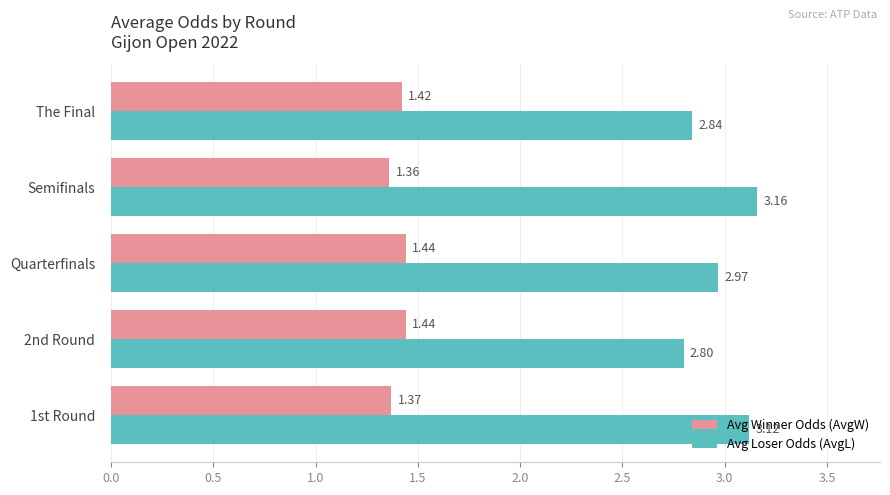

List the labels in order of Avg Loser Odds (AvgL) value, smallest first.

2nd Round, The Final, Quarterfinals, 1st Round, Semifinals